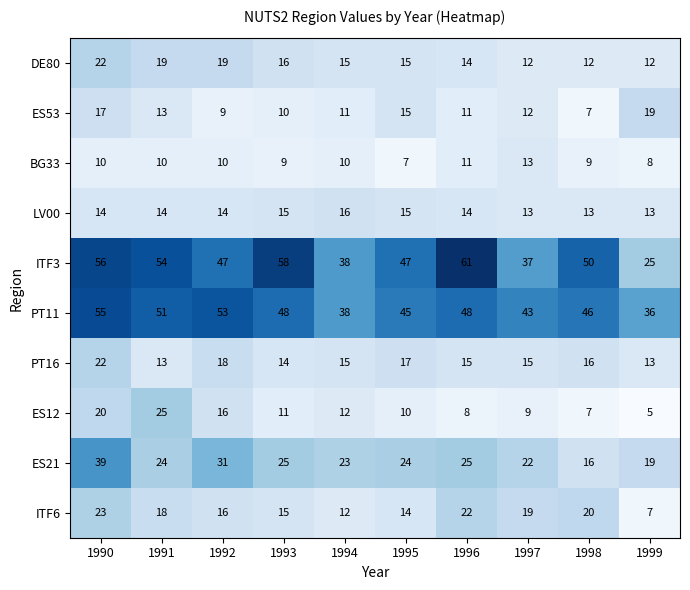

What is the spread (max minus min) of values at 1998?

43